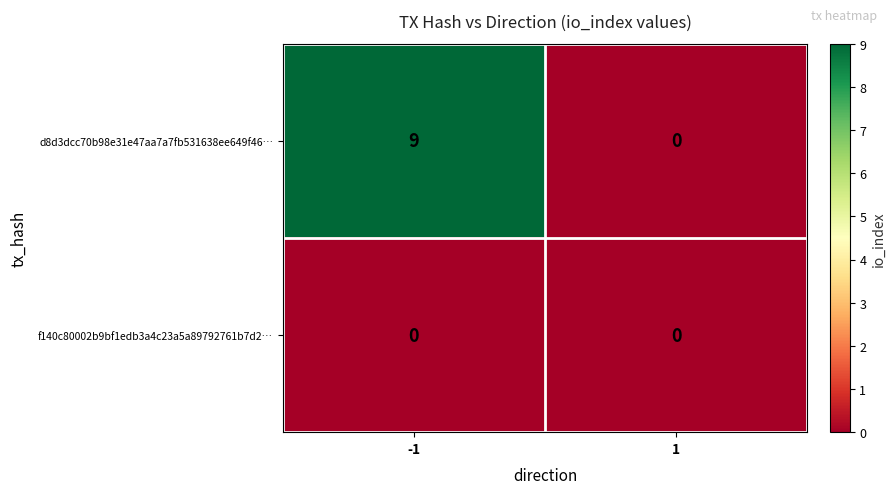

Rank the categories by d8d3dcc70b98e31e47aa7a7fb531638ee649f46… value from lowest to highest.

1, -1